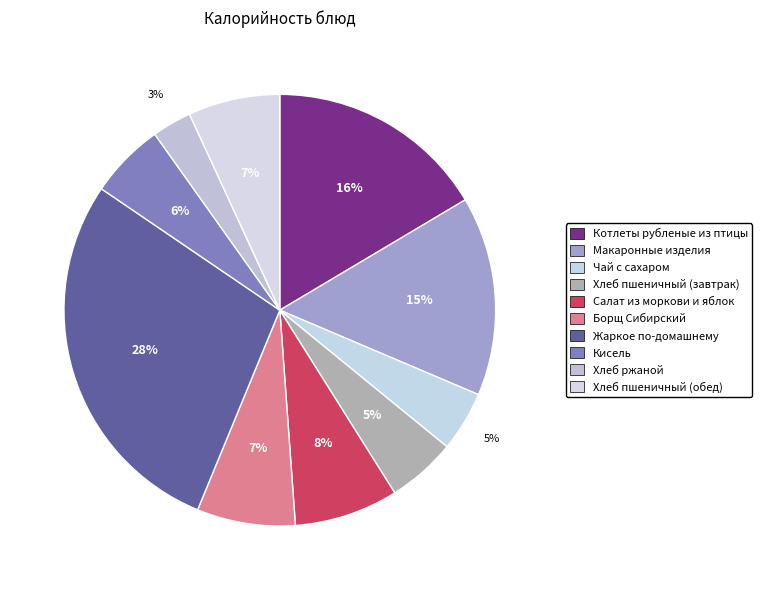

To the nearest percent, what portion does Борщ Сибирский represent?

7%